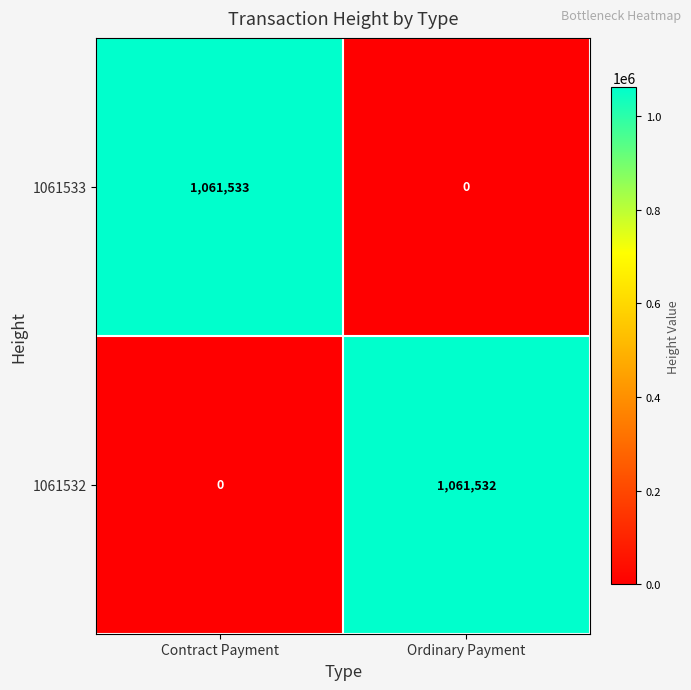

At Contract Payment, list the series in order from smallest to largest.

1061532, 1061533